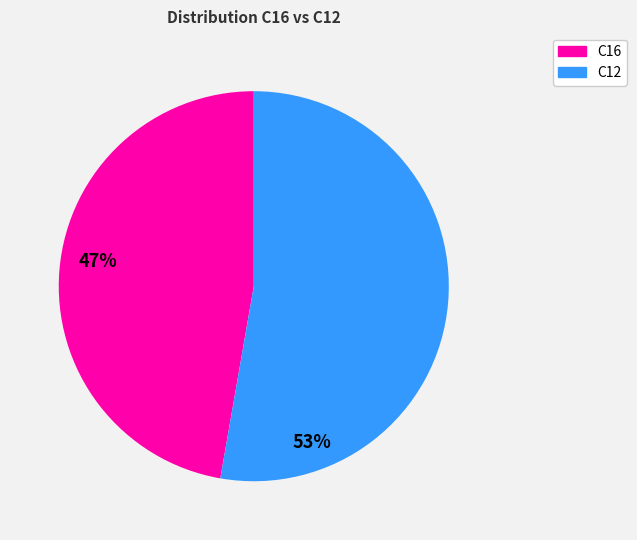

Does any single category account for the majority?

Yes